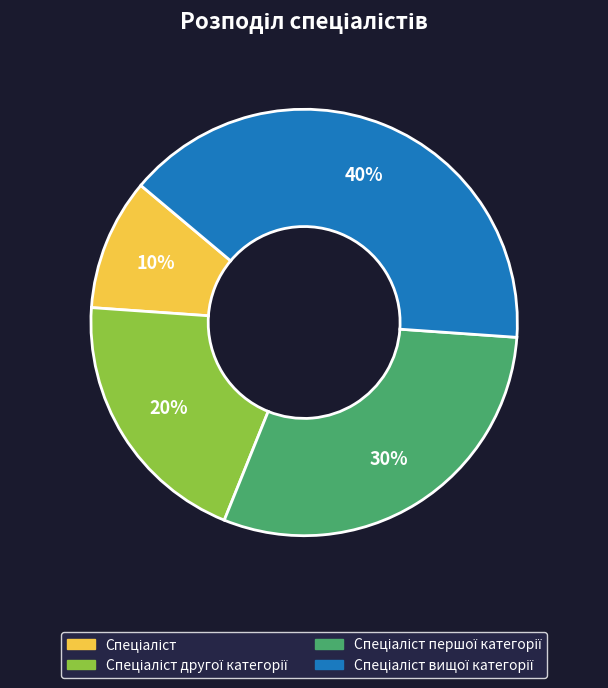

Does any single category account for the majority?

No